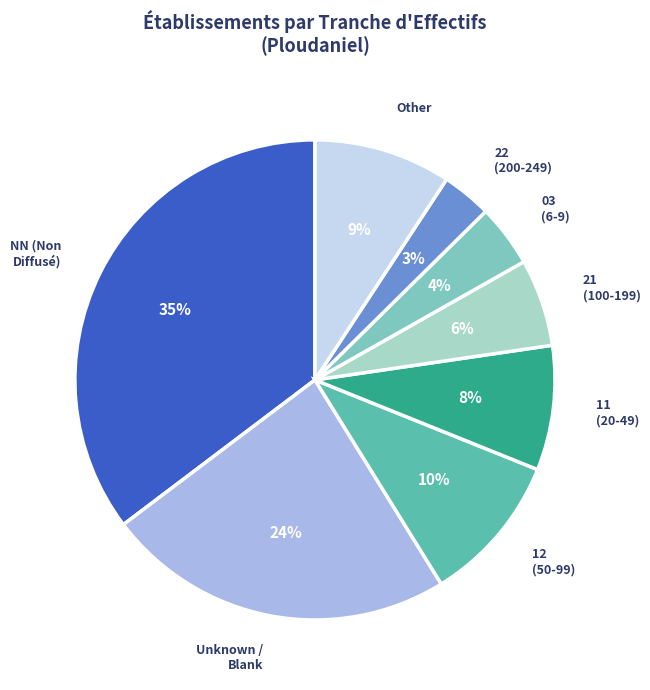

The 21 (100-199) slice represents 14% of the pie. True or false?

False